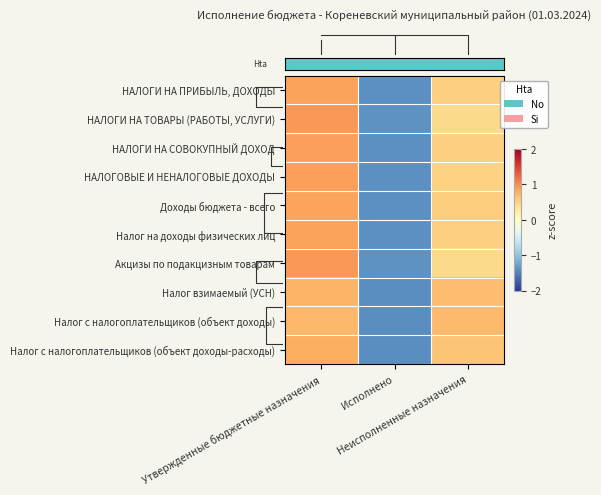

Count the number of categories in the chart.

3